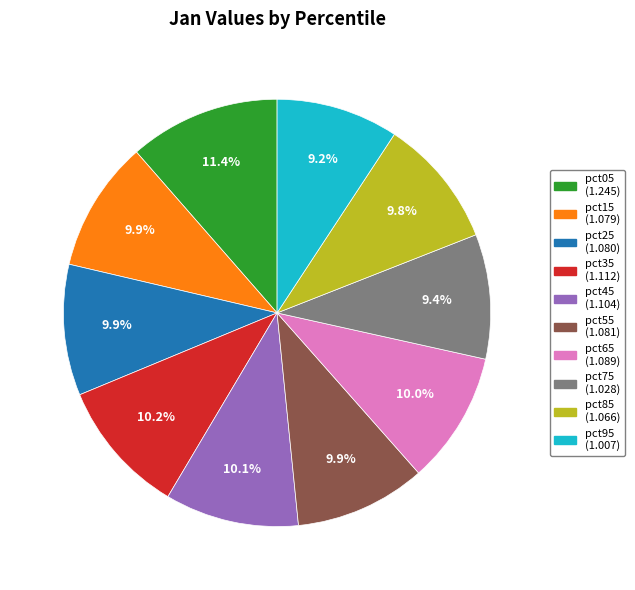

Combined, what portion of the pie is pct05 and pct35?

21.6%